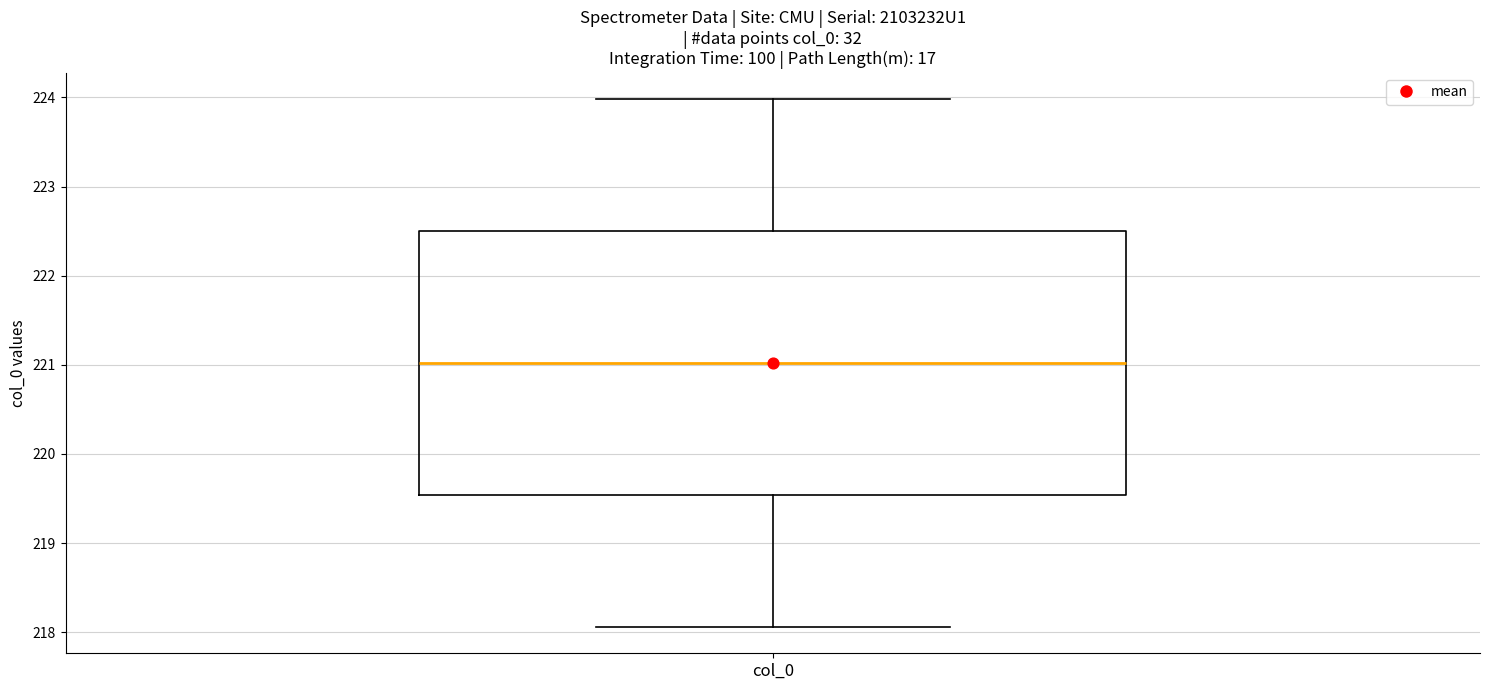

Read this box plot against the y-axis: the position of the median line, the range covered by the box, and the ends of both whiskers. The values are not printed on the chart, so give them approximately, as read against the axis.

median 221.0, box 219.5 to 222.5, whiskers 218.1 to 224.0